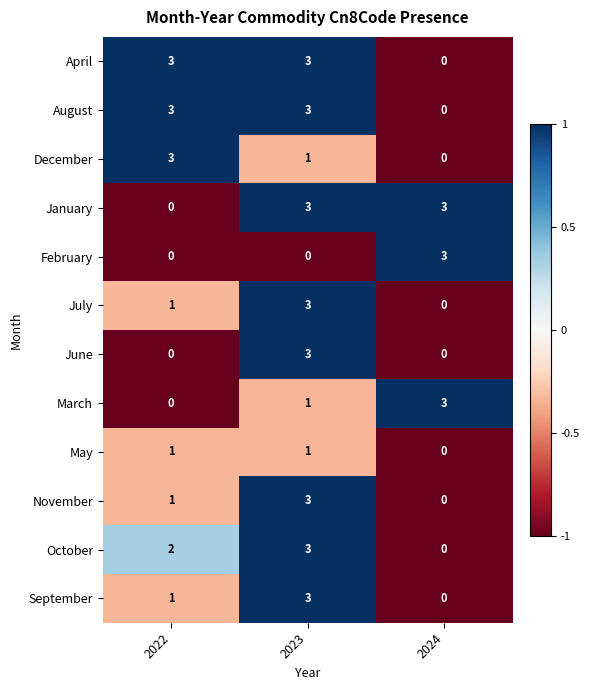

At which label does November reach its peak?

2023